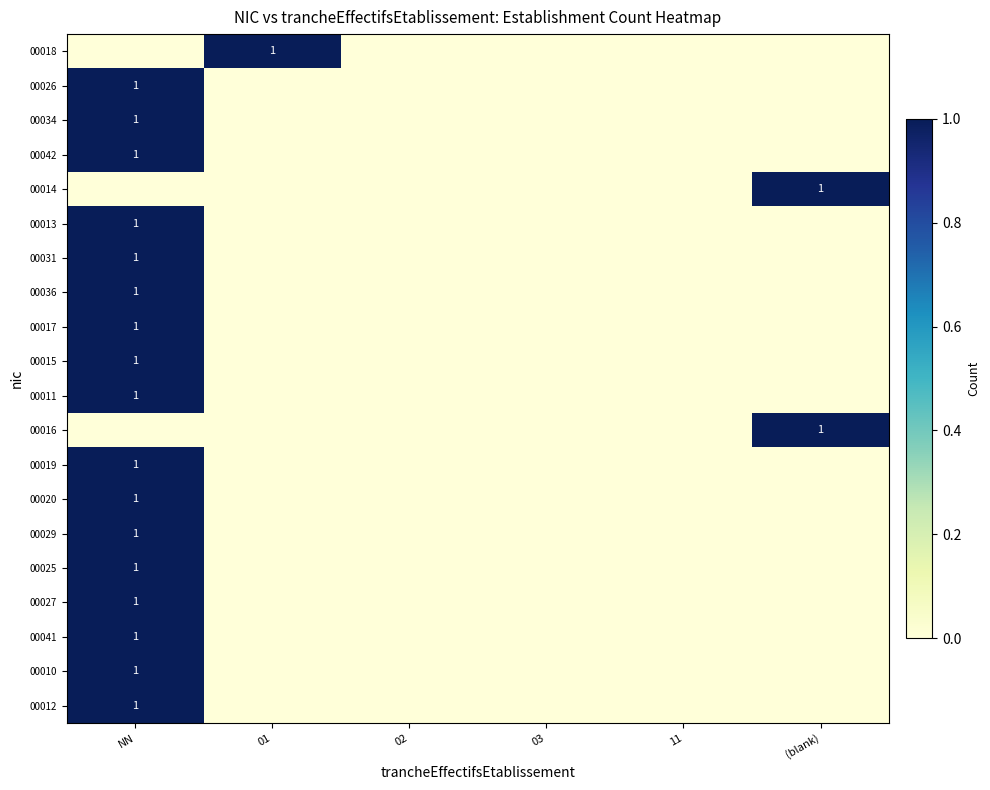

What is the sum of all 00018 values?

1